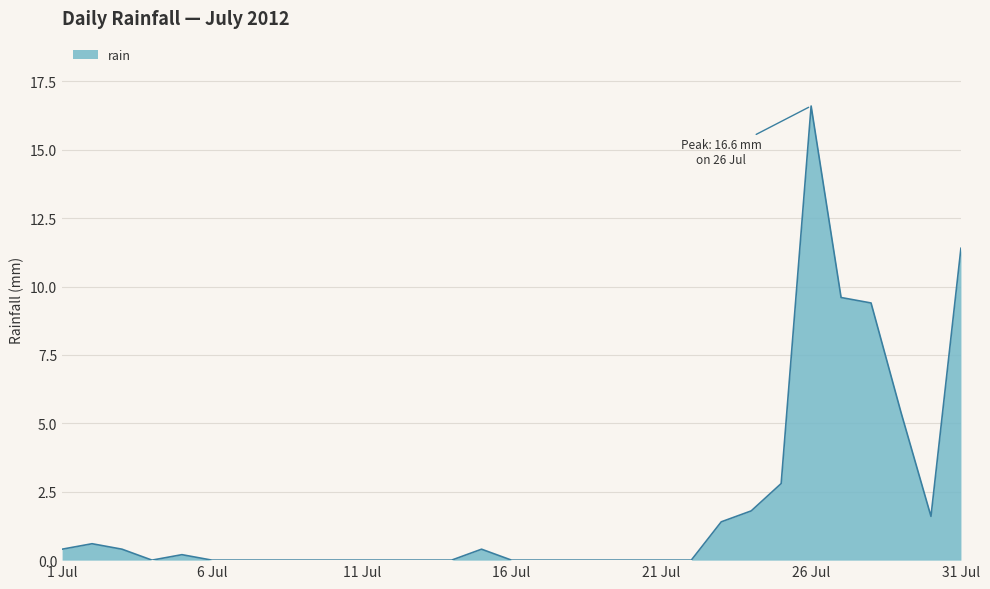

Reading left to right, extract all data points from this chart.

0.4	0.6	0.4	0.0	0.2	0.0	0.0	0.0	0.0	0.0	0.0	0.0	0.0	0.0	0.4	0.0	0.0	0.0	0.0	0.0	0.0	0.0	1.4	1.8	2.8	16.6	9.6	9.4	5.4	1.6	11.4